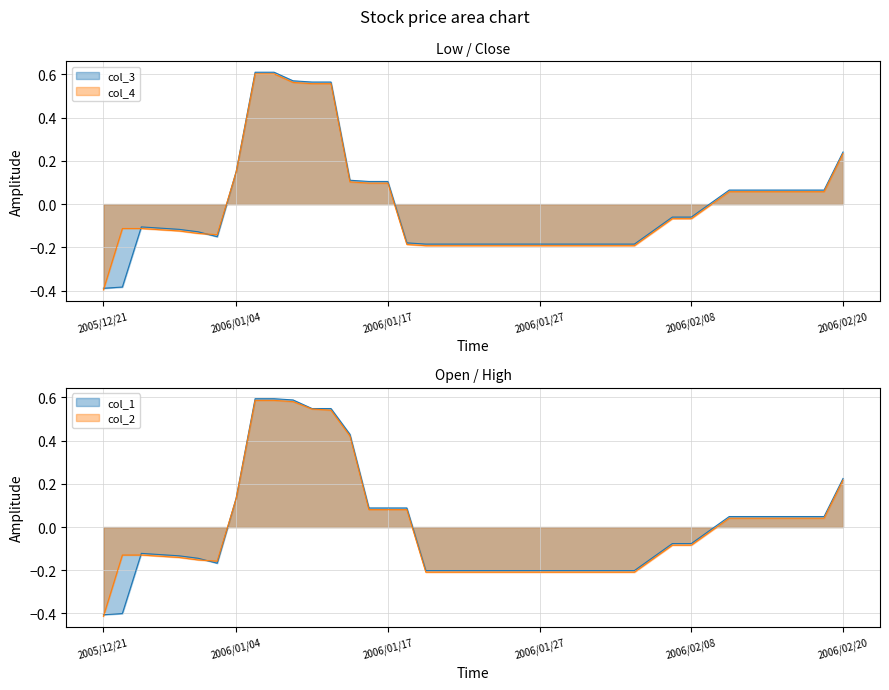

Which series has the widest spread of values?

col_3